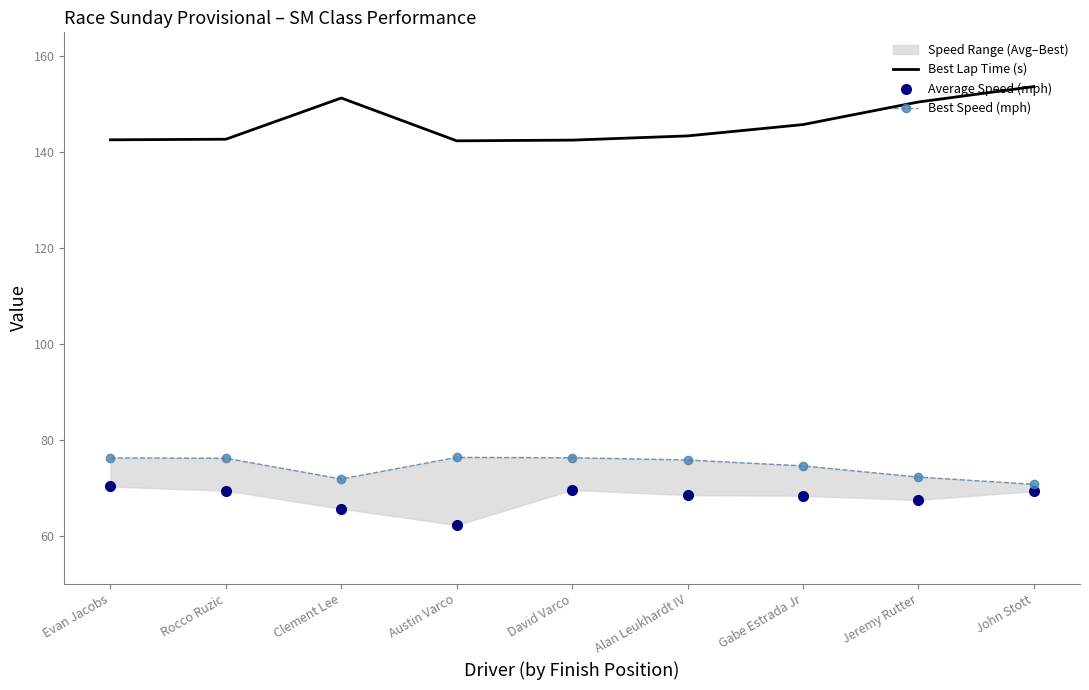

True or false: Average Speed (mph) has more than 1 points higher than both neighbors.

False